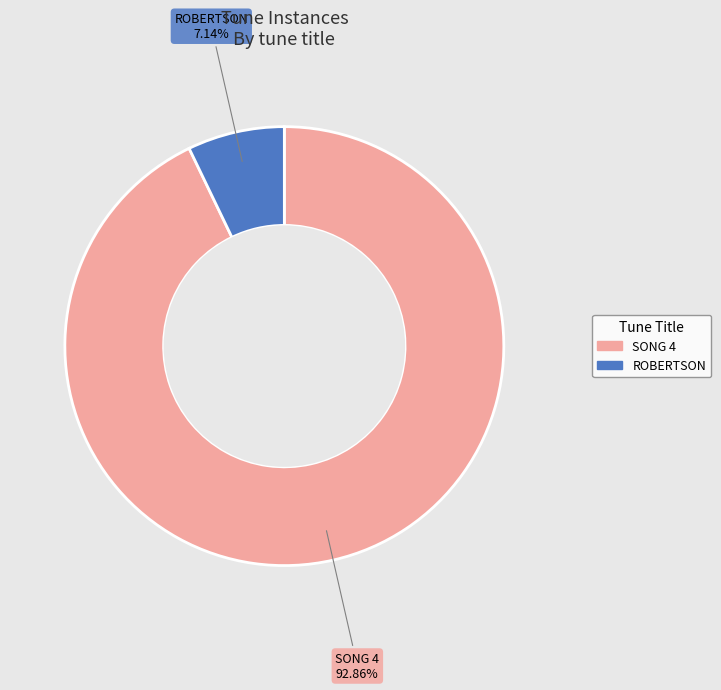

How many segments does this pie chart have?

2